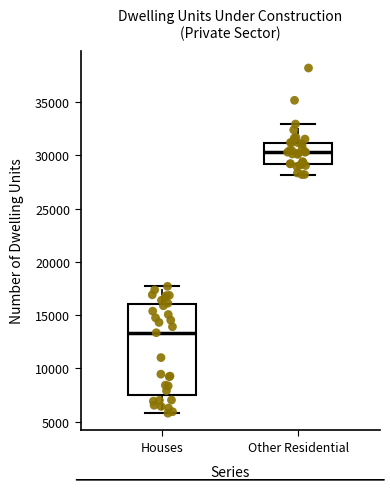

Which box has the lowest median line?

Houses